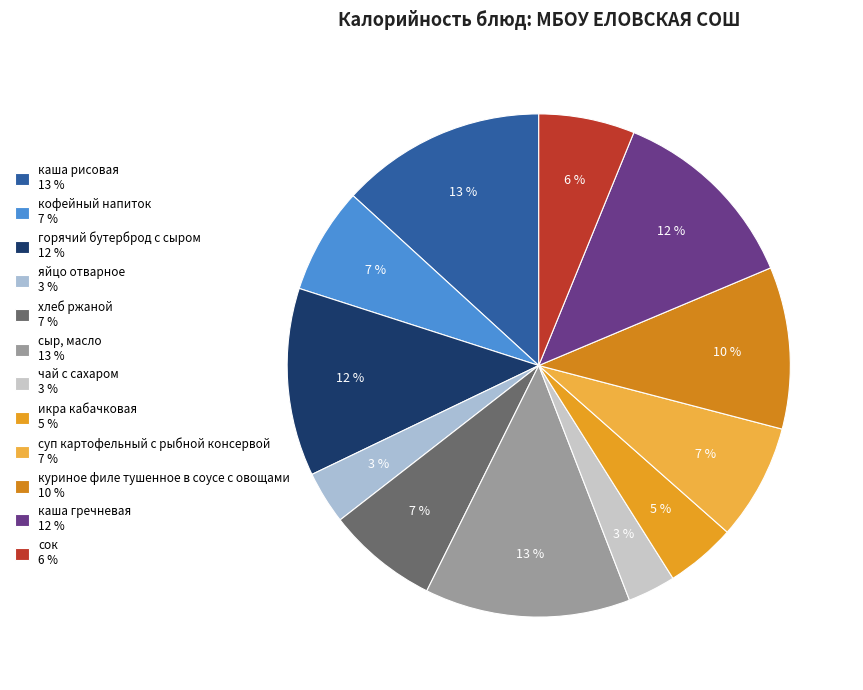

How many slices are in this pie chart?

12